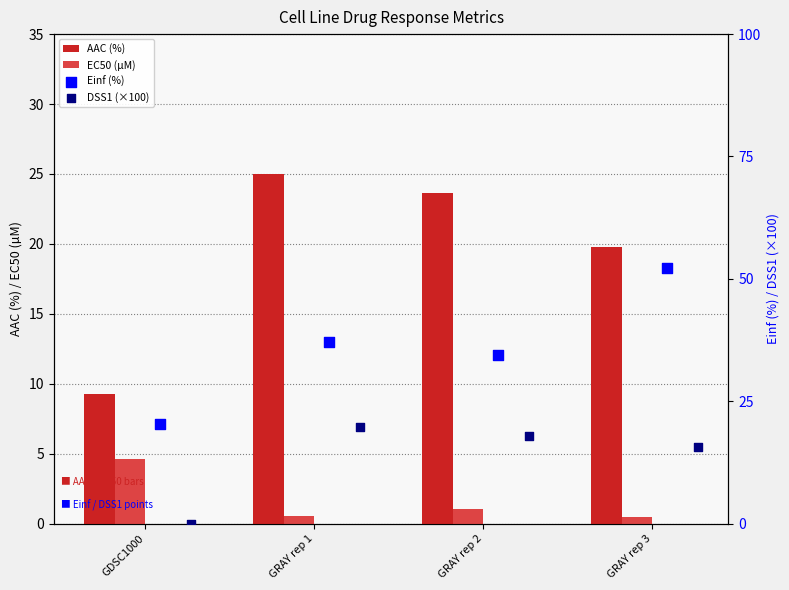

At how many categories does at least one series exceed 51?

1